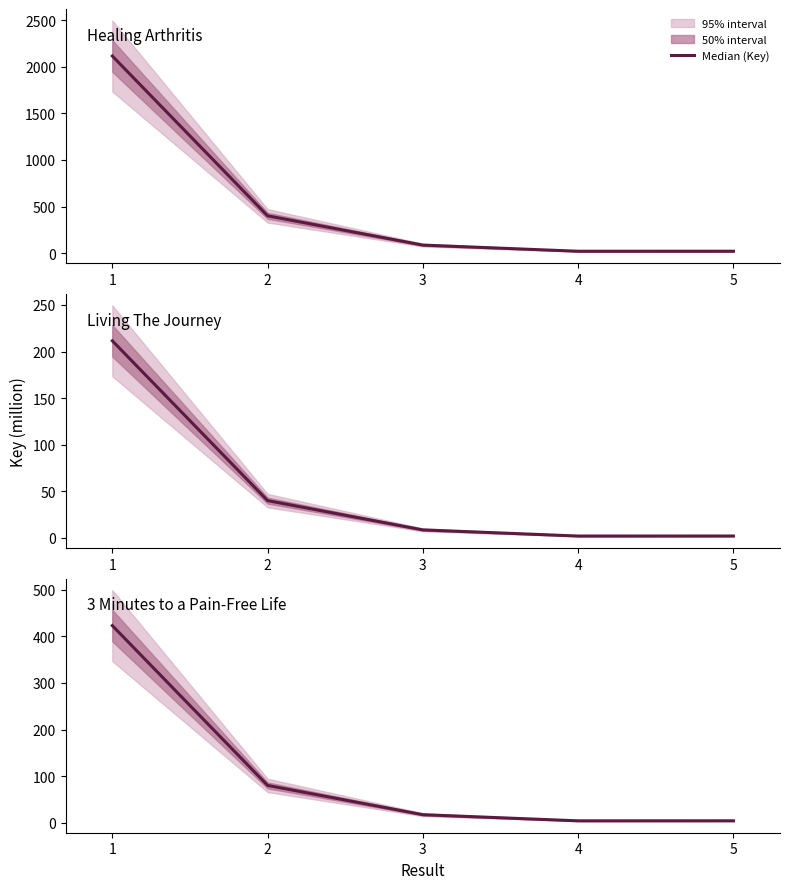

Is this an area chart (filled region under the line)?

No